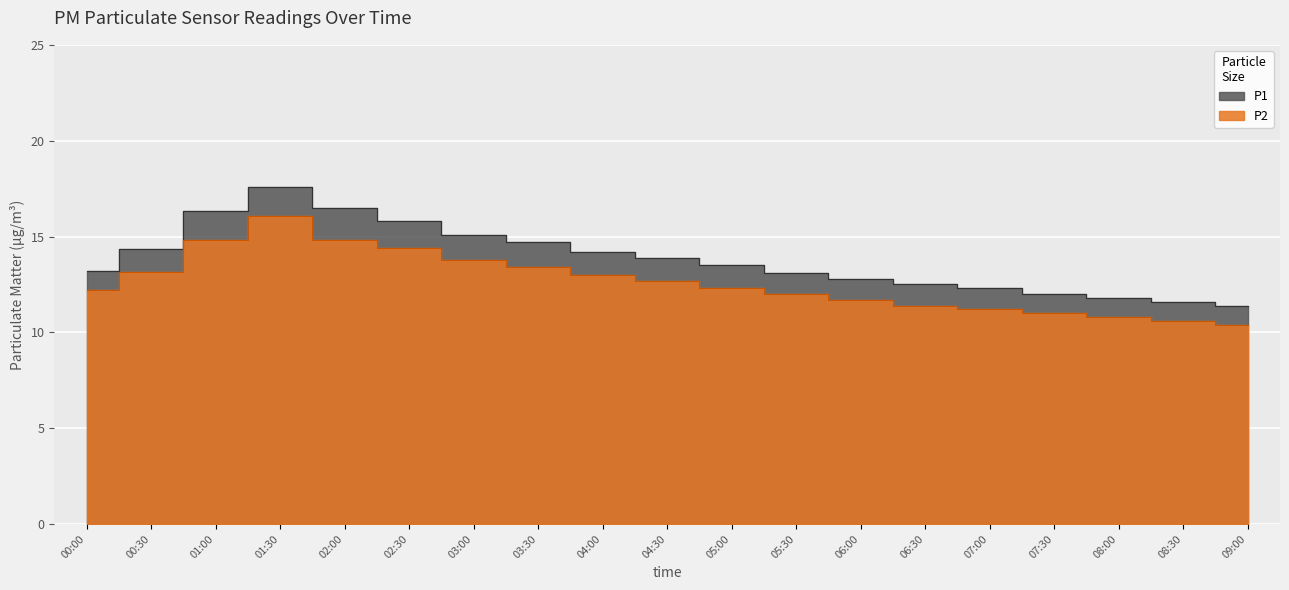

True or false: P1 and P2 intersect in this chart.

False